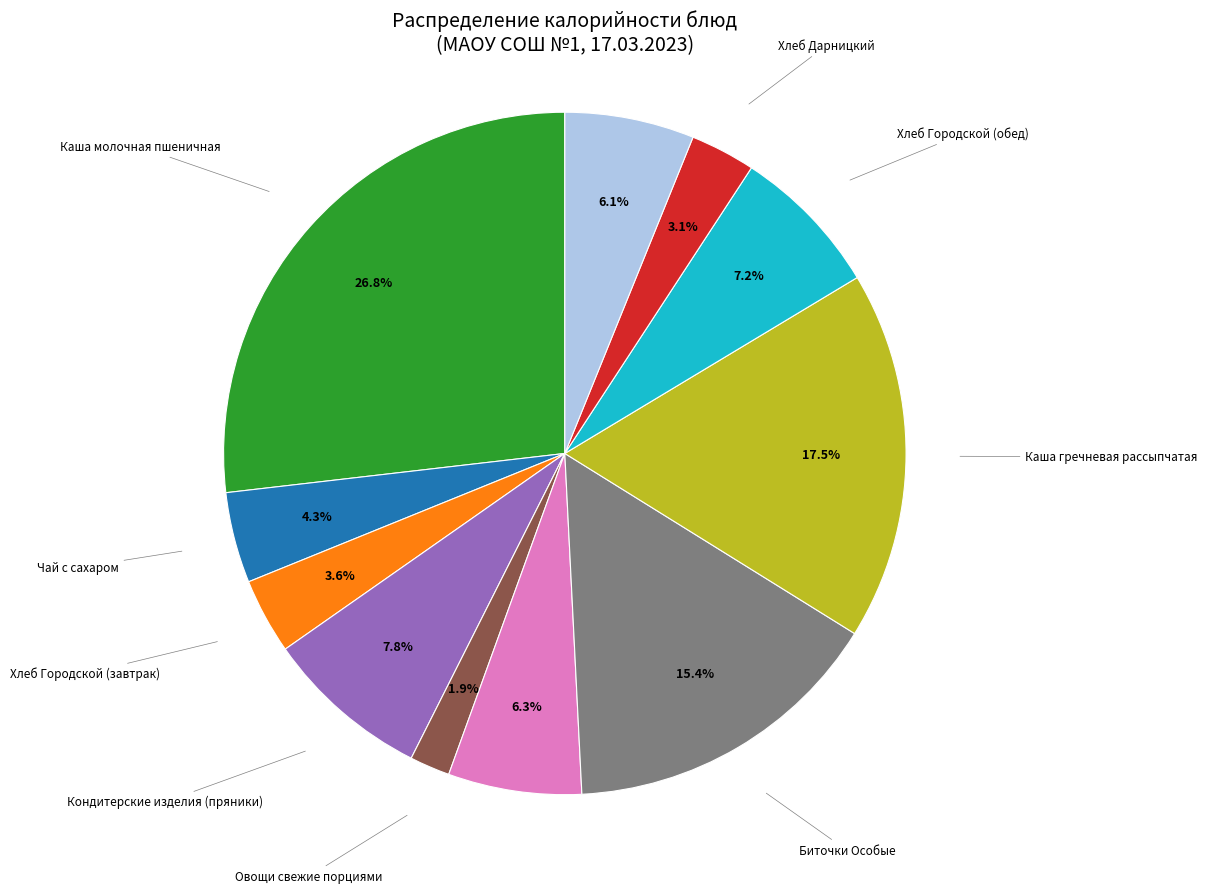

Is there any slice that represents more than half of the pie?

No